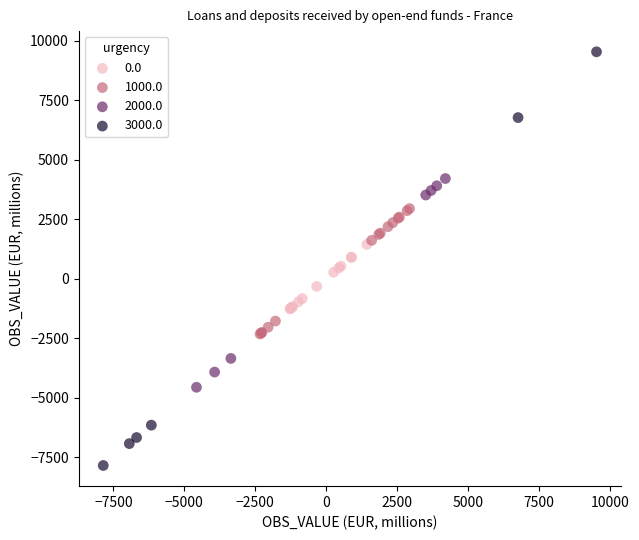

Which series has the largest Y range (max minus min)?

3000.0